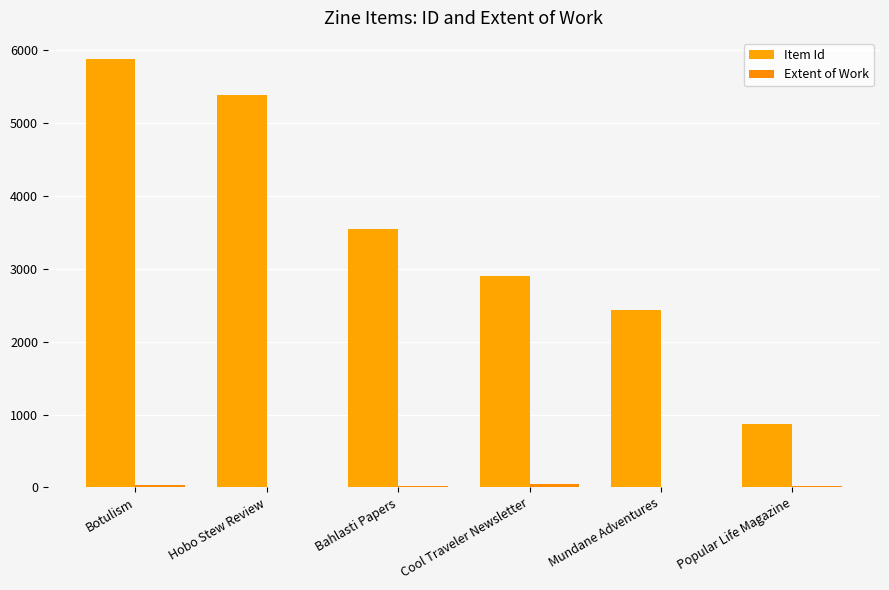

Which series has the largest total across all categories?

Item Id